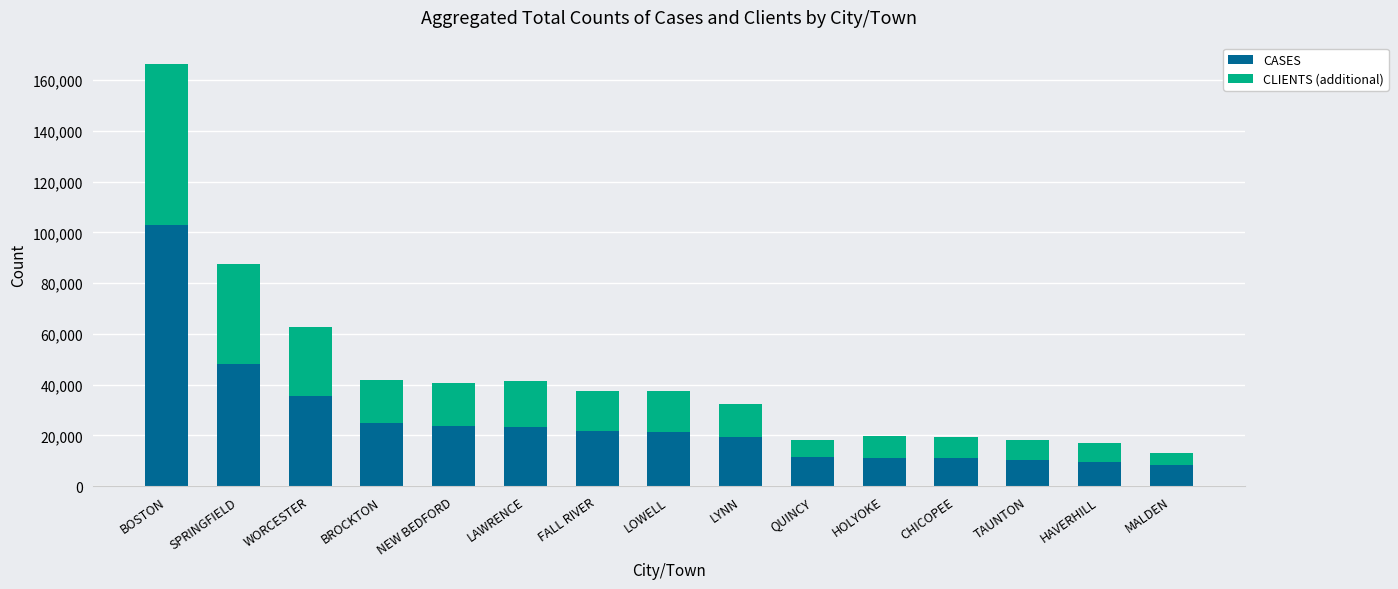

What is the difference between the maximum and minimum values in the CASES series?

94834